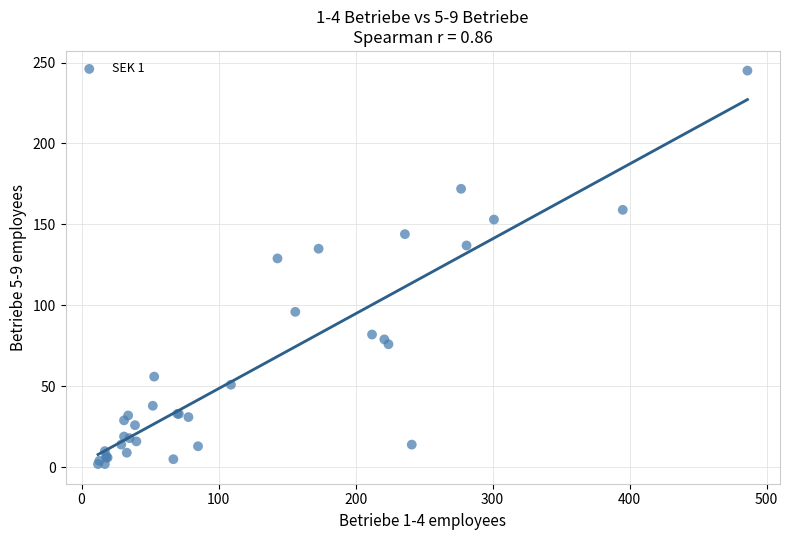

What Y value in the scatter plot is closest to 123?

129